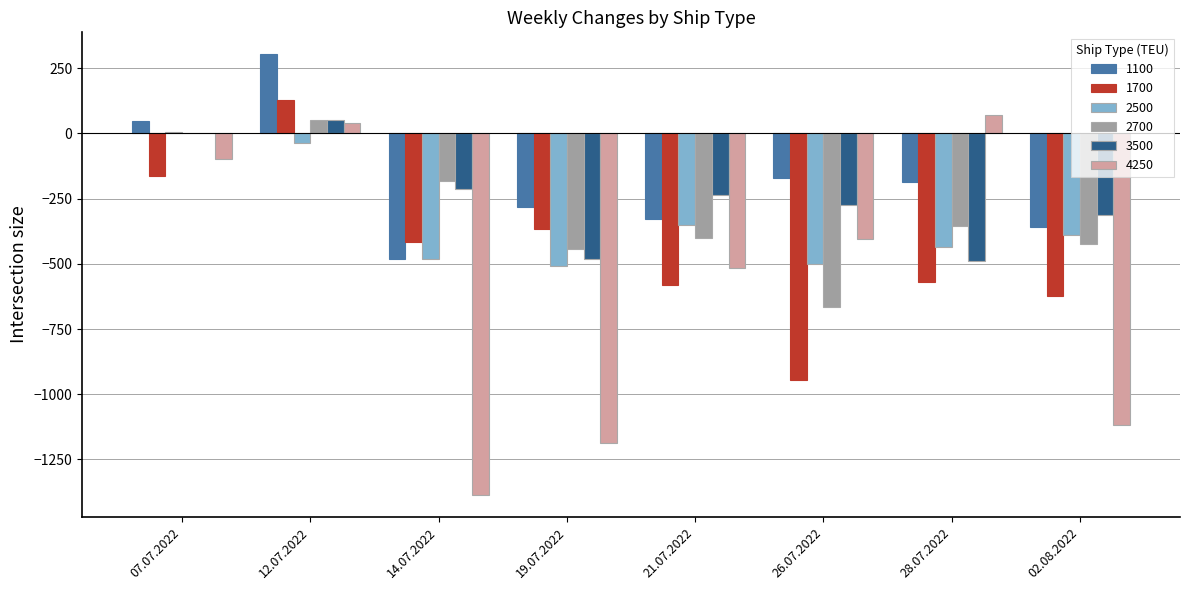

What is the maximum value shown in the chart?

303